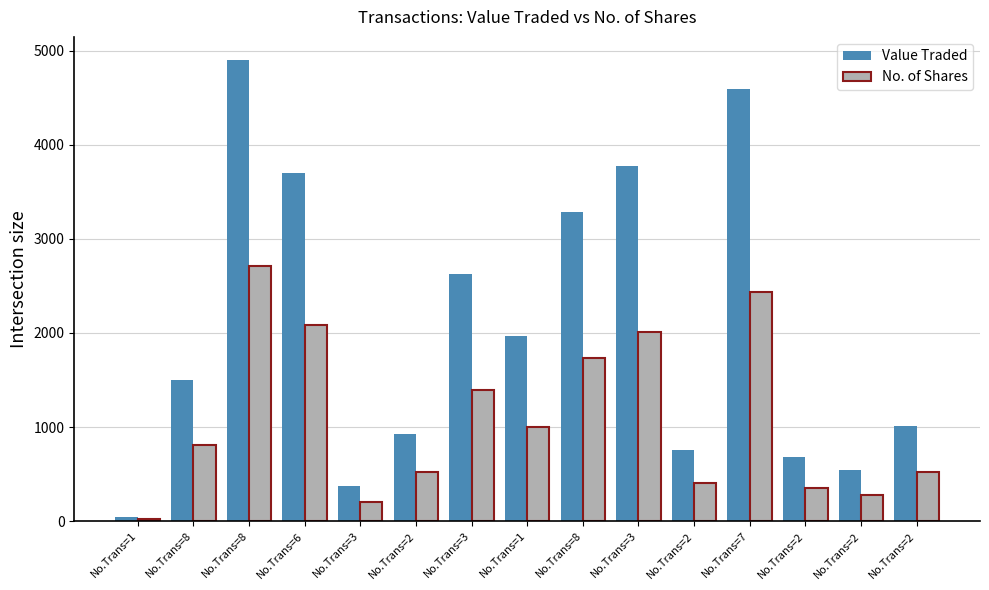

At how many categories does at least one series exceed 1248?

8